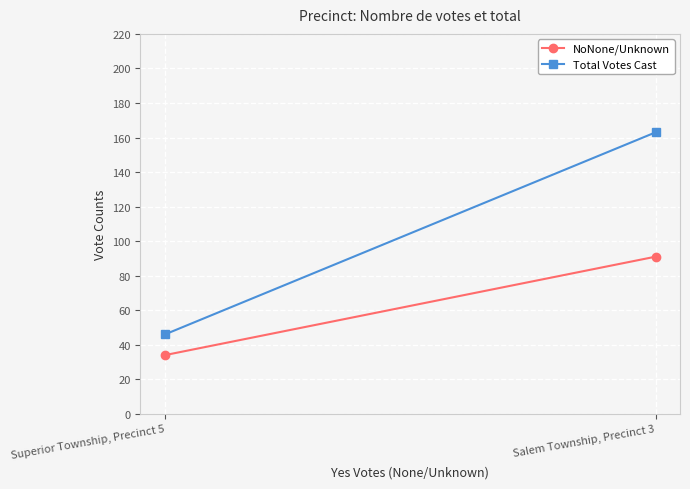

Which label corresponds to the largest value in the chart?

Salem Township, Precinct 3